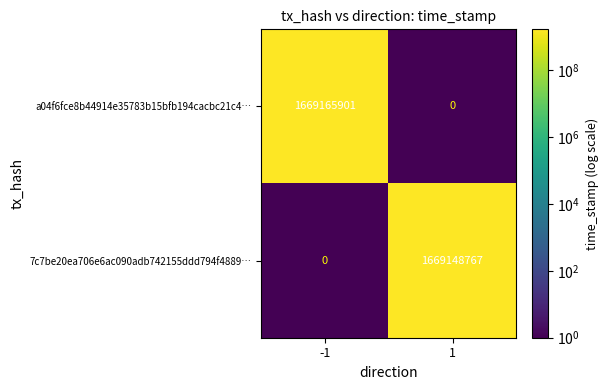

What is the difference between the maximum and minimum values in the 7c7be20ea706e6ac090adb742155ddd794f4889… series?

1669148767